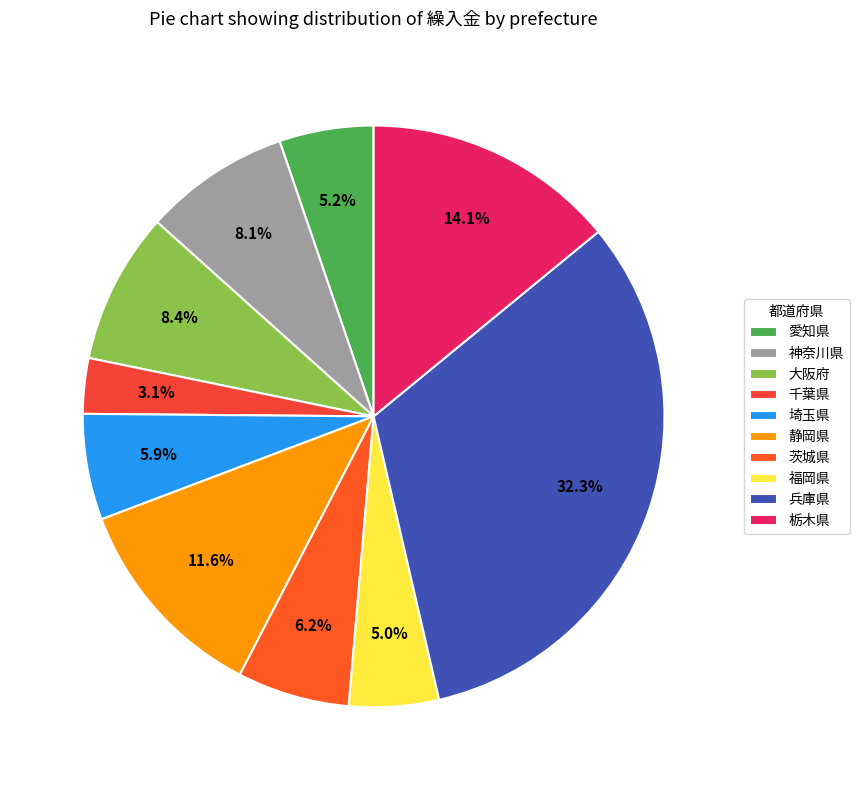

Is there any slice that represents more than half of the pie?

No